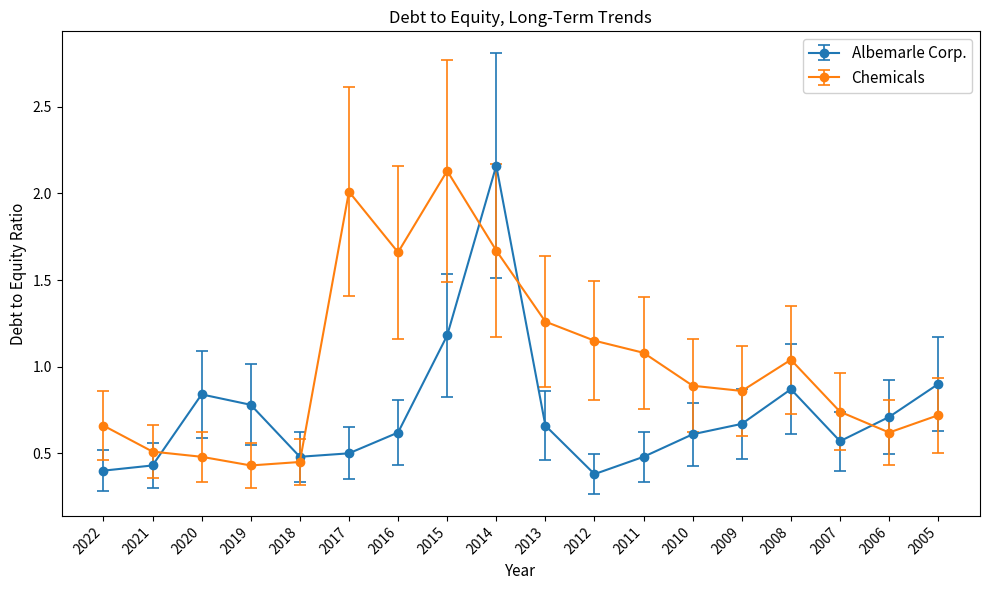

What is the difference between the Albemarle Corp. values at 2011 and 2013?

0.2